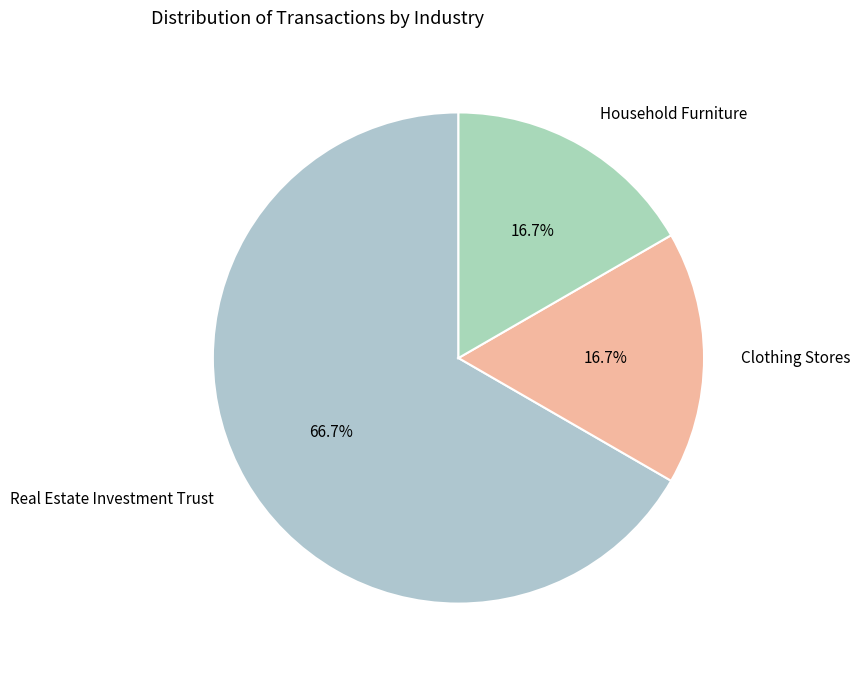

How many segments does this pie chart have?

3